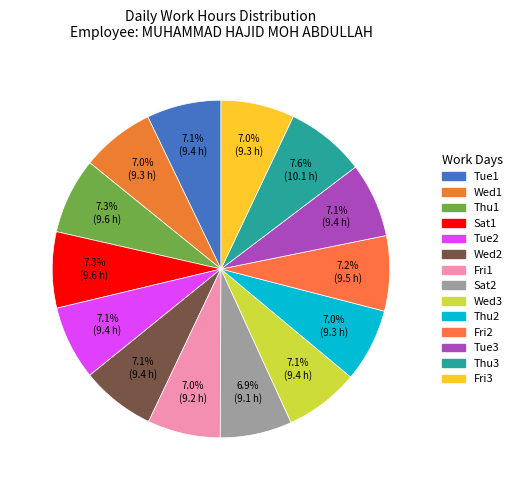

How many slices are in this pie chart?

14